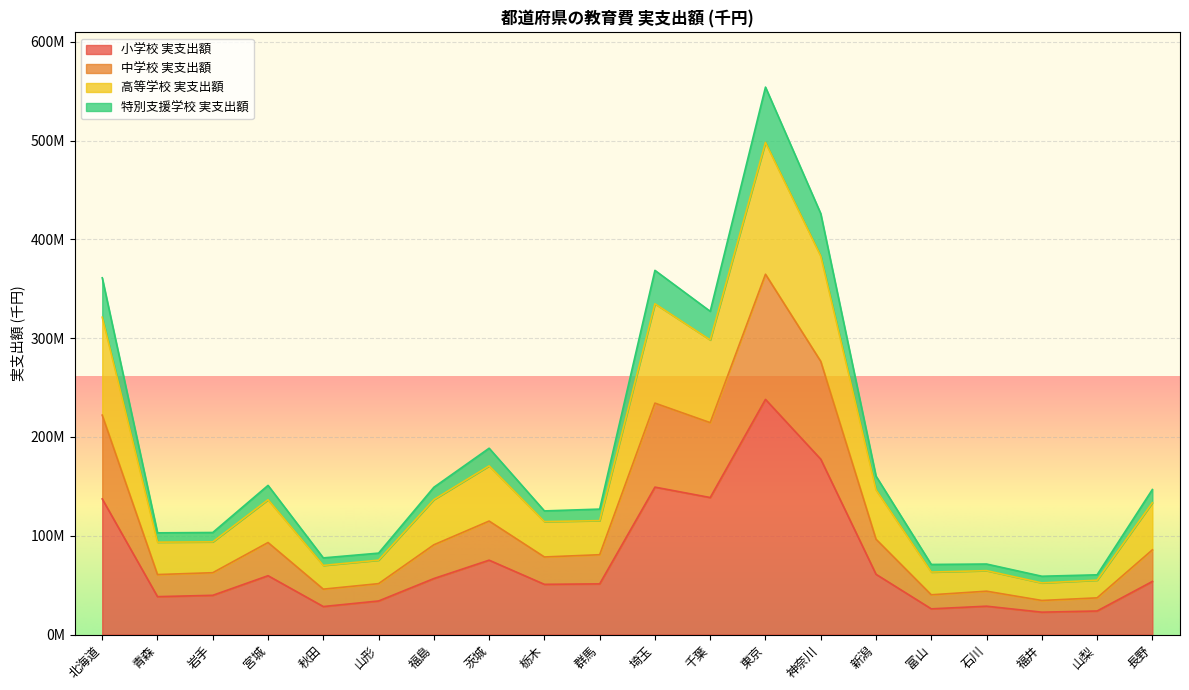

What position from the left is 宮城?

4